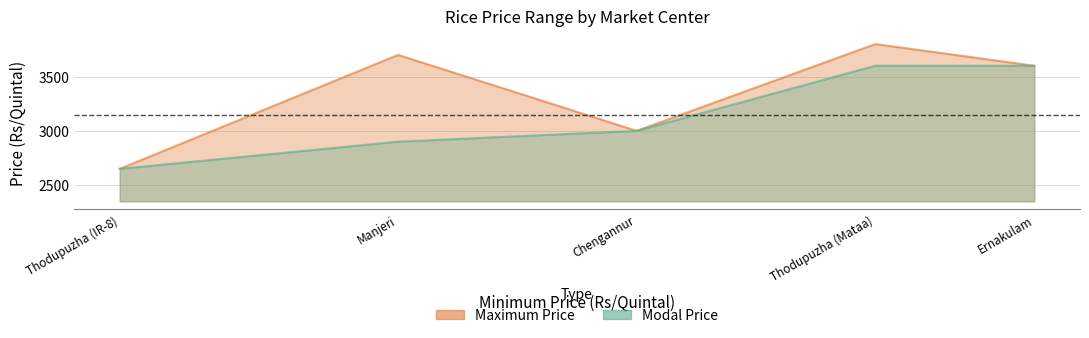

Which series has the largest range (max minus min)?

Maximum Price